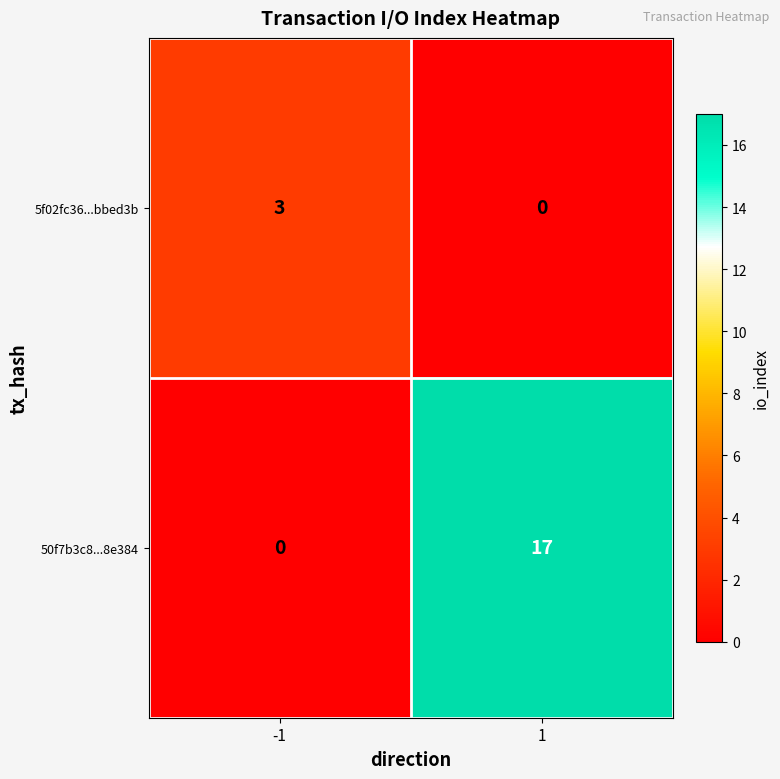

What is the highest value of the 5f02fc36...bbed3b series?

3